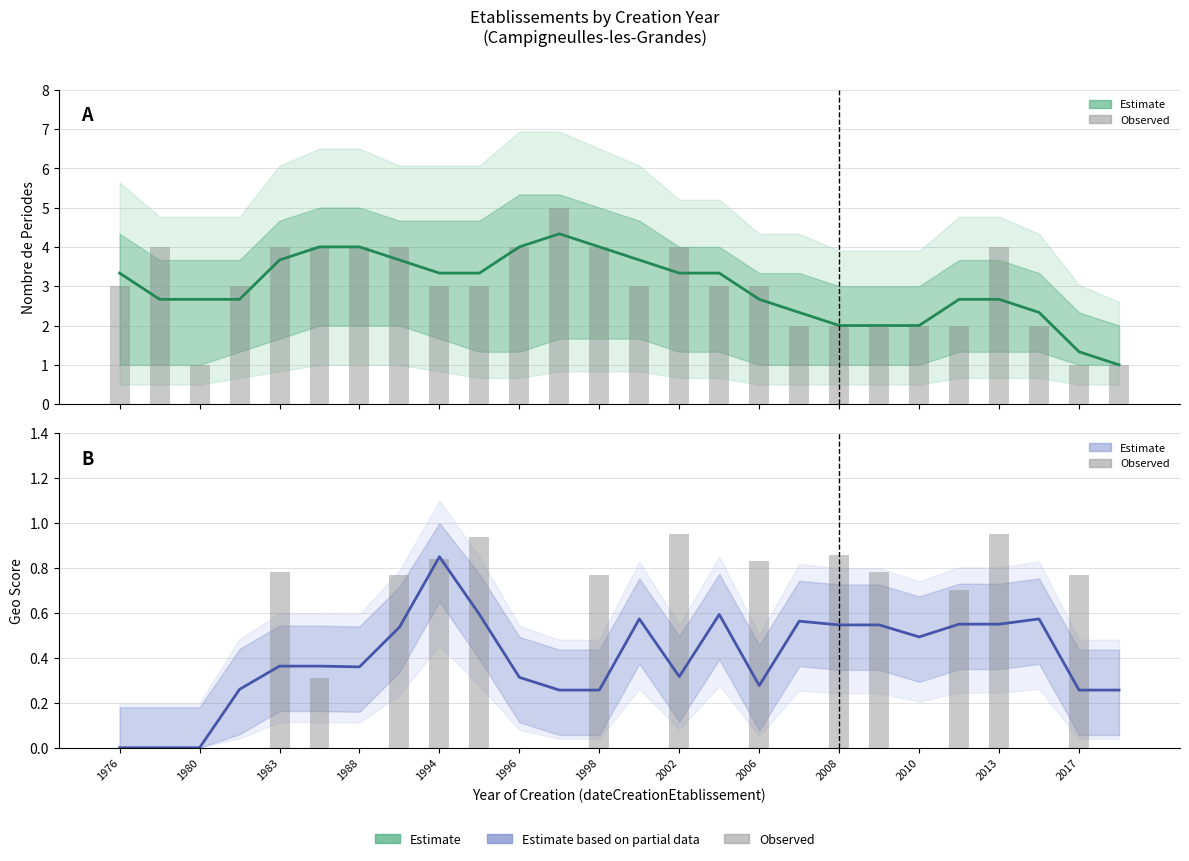

Reading left to right, extract all data points from this chart.

Estimate (nombrePeriodesEtablissement): 3.3	2.7	2.7	2.7	3.7	4.0	4.0	3.7	3.3	3.3	4.0	4.3	4.0	3.7	3.3	3.3	2.7	2.3	2.0	2.0	2.0	2.7	2.7	2.3	1.3	1.0
Observed count: 3.0	4.0	1.0	3.0	4.0	4.0	4.0	4.0	3.0	3.0	4.0	5.0	4.0	3.0	4.0	3.0	3.0	2.0	2.0	2.0	2.0	2.0	4.0	2.0	1.0	1.0
Estimate (geo_score): 0.0	0.0	0.0	0.3	0.4	0.4	0.4	0.5	0.8	0.6	0.3	0.3	0.3	0.6	0.3	0.6	0.3	0.6	0.5	0.5	0.5	0.5	0.5	0.6	0.3	0.3
Observed geo_score: 0.0	0.0	0.0	0.0	0.8	0.3	0.0	0.8	0.8	0.9	0.0	0.0	0.8	0.0	0.9	0.0	0.8	0.0	0.9	0.8	0.0	0.7	0.9	0.0	0.8	0.0